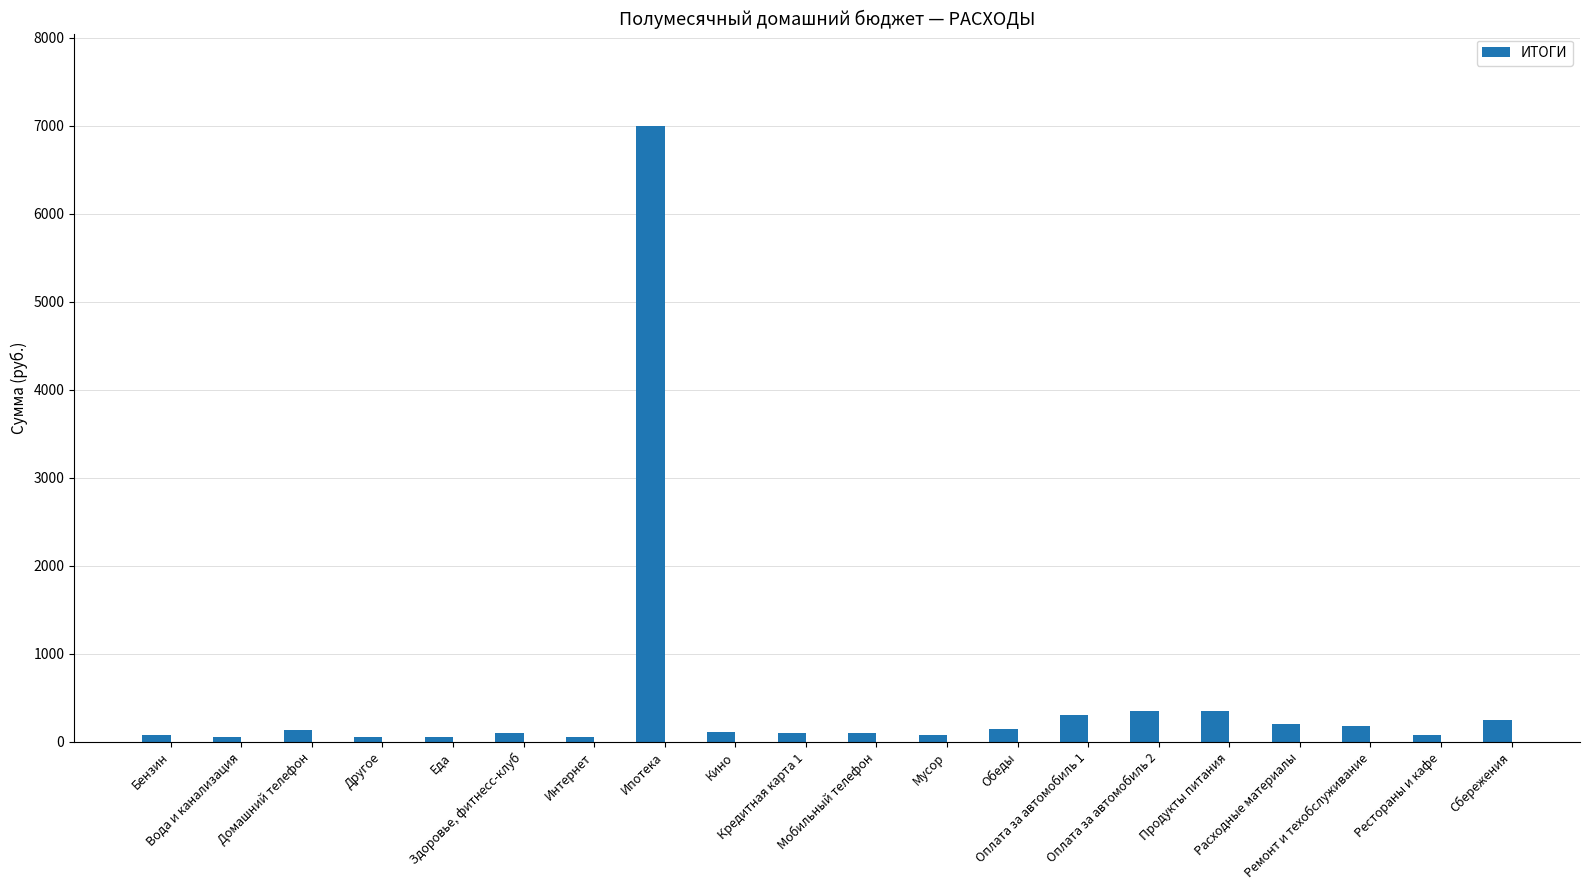

What is the label of the 1st bar from the right?

Сбережения